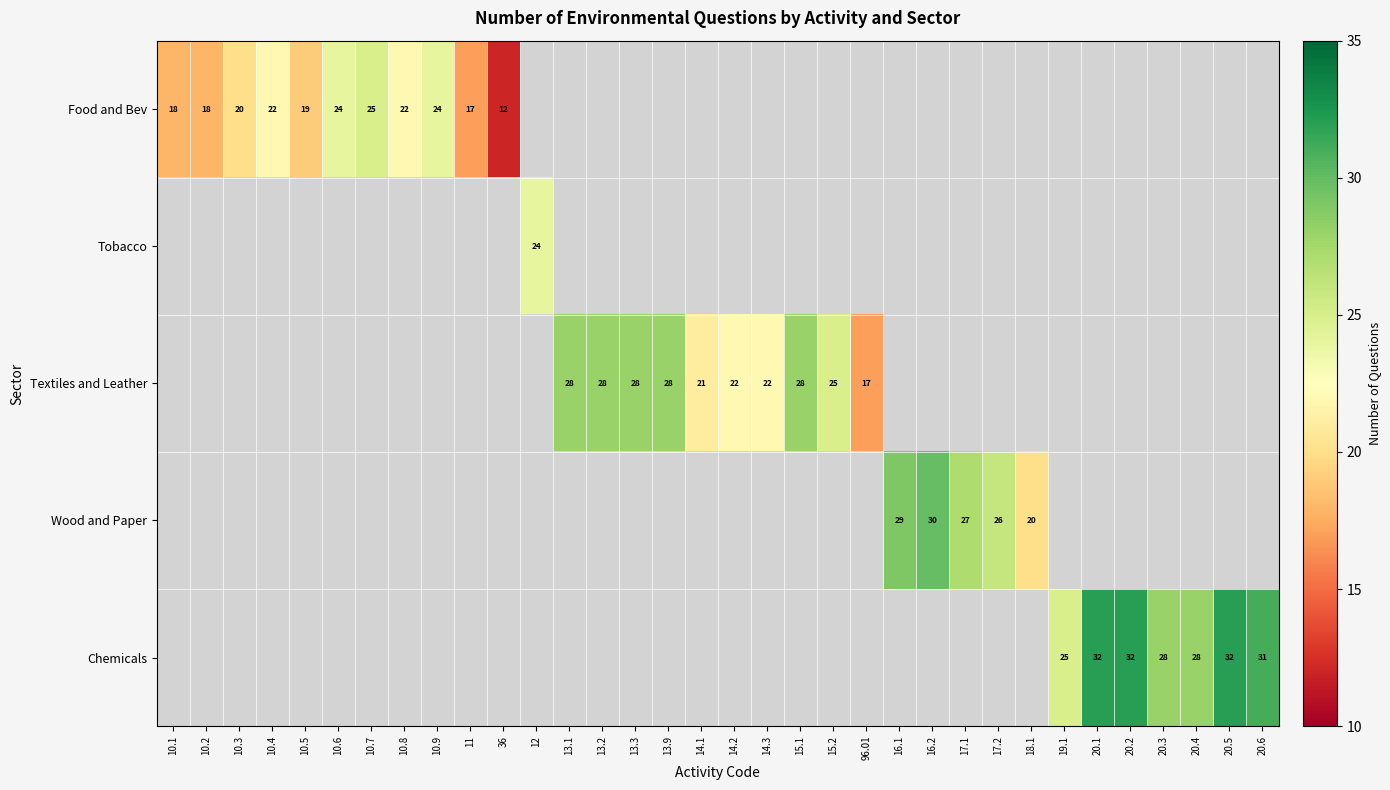

Is it true that Wood and Paper equals 29 at 16.1?

True